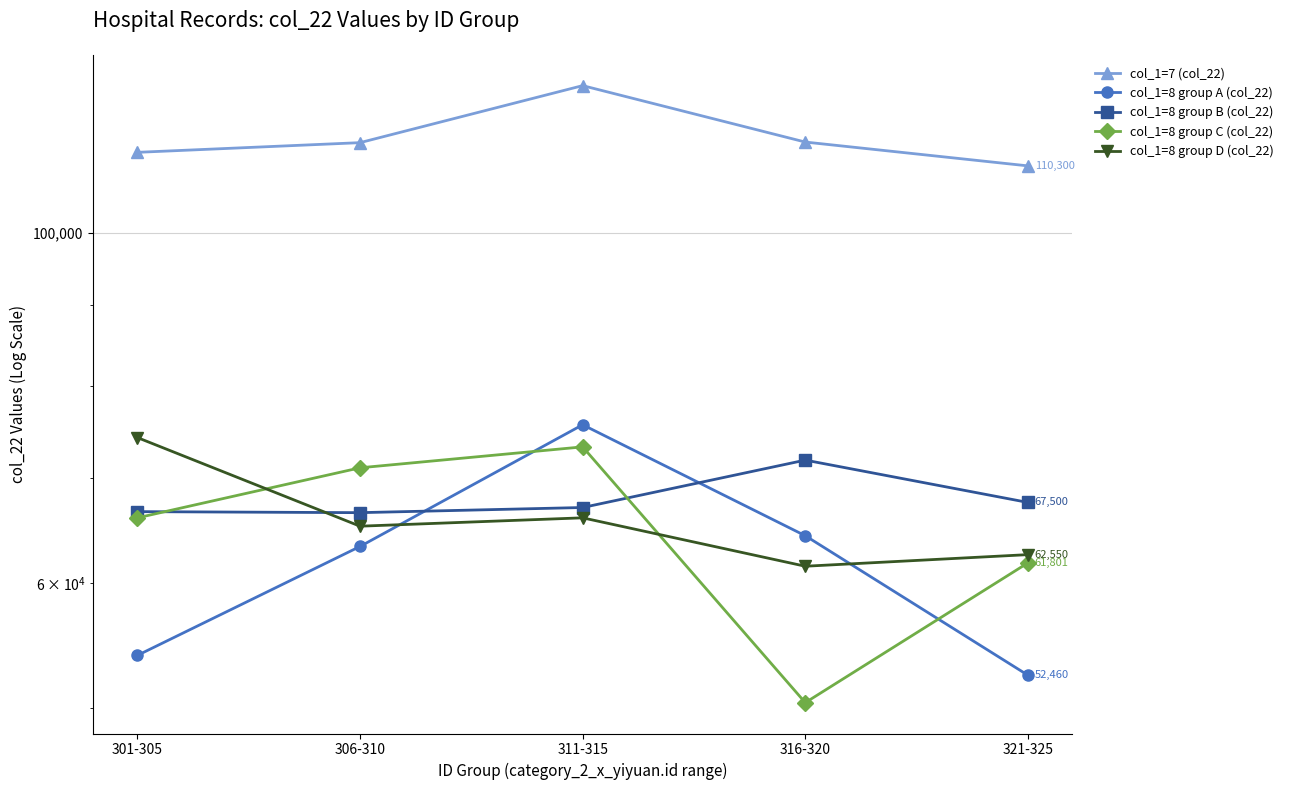

Between 316-320 and 301-305, which is larger?

316-320